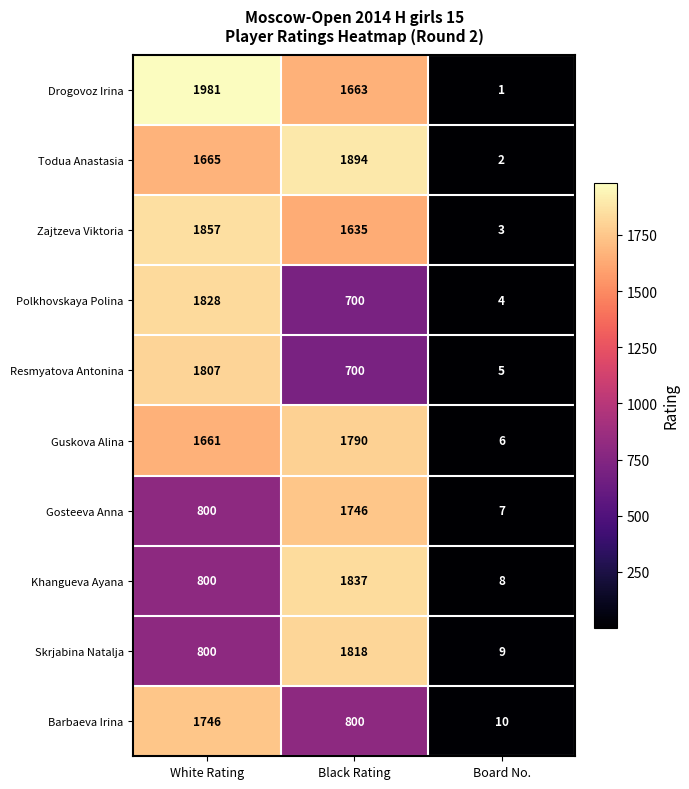

The Drogovoz Irina series shows 1663 at Black Rating. True or false?

True